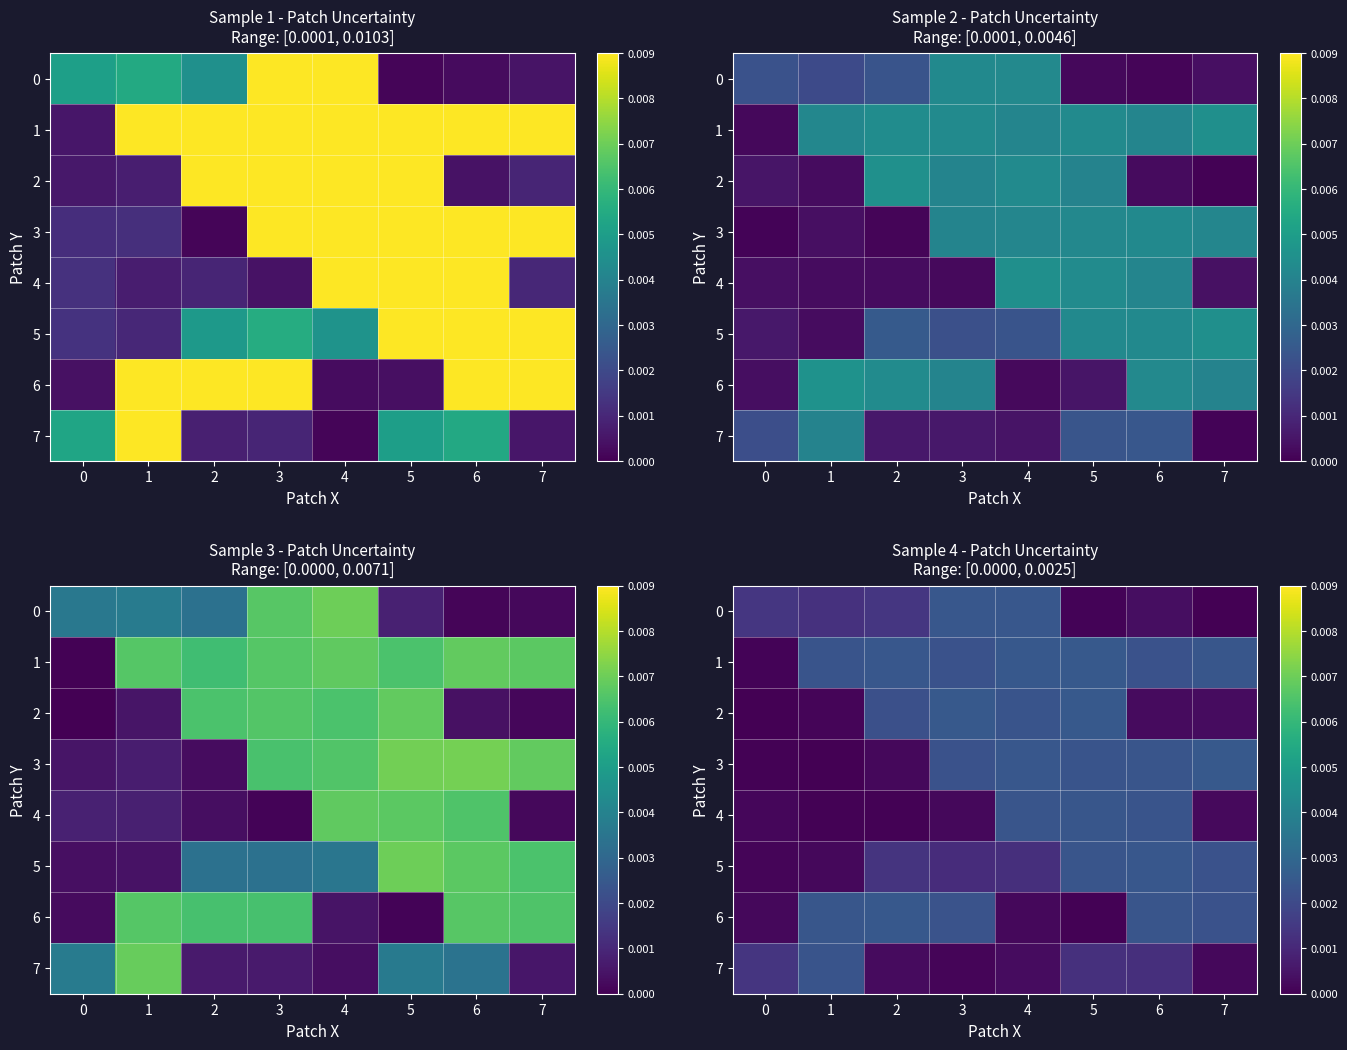

Rank the series by their maximum value, from lowest to highest.

7, 4, 5, 0, 6, 3, 2, 1